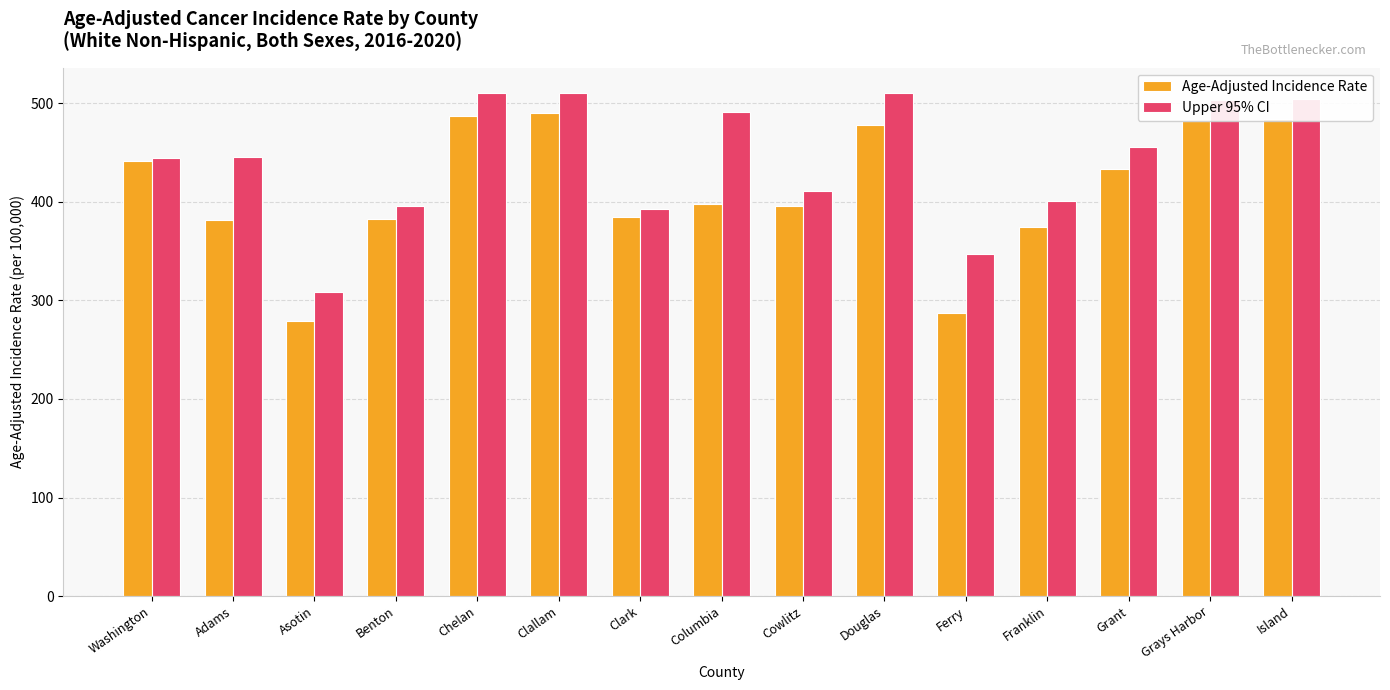

How many bars are there in total?

30